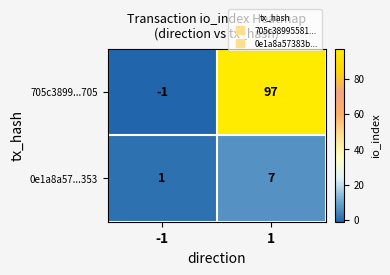

The 705c3899...705 series shows 0 at -1. True or false?

False